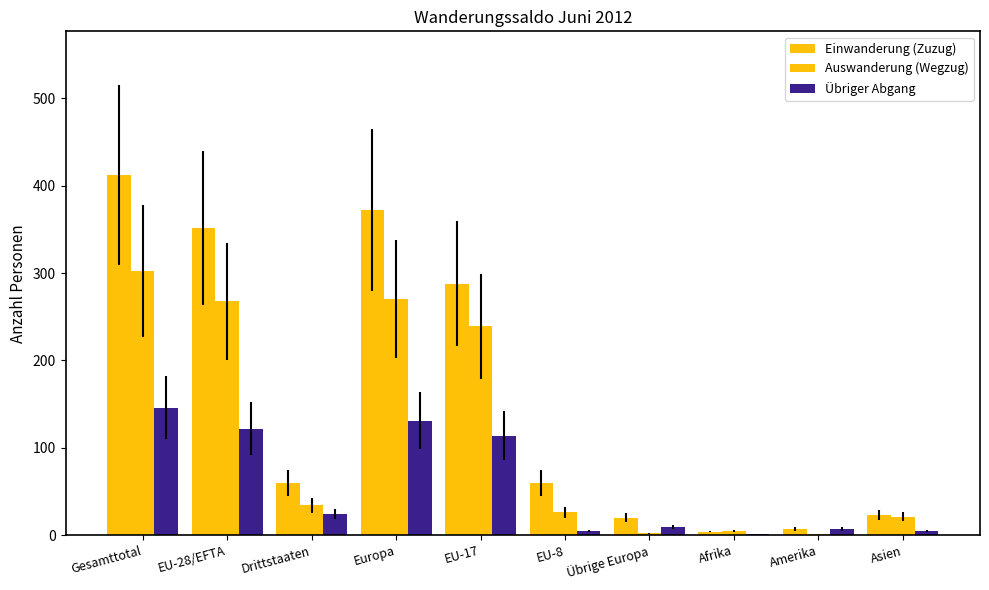

Does the chart contain stacked bars?

No